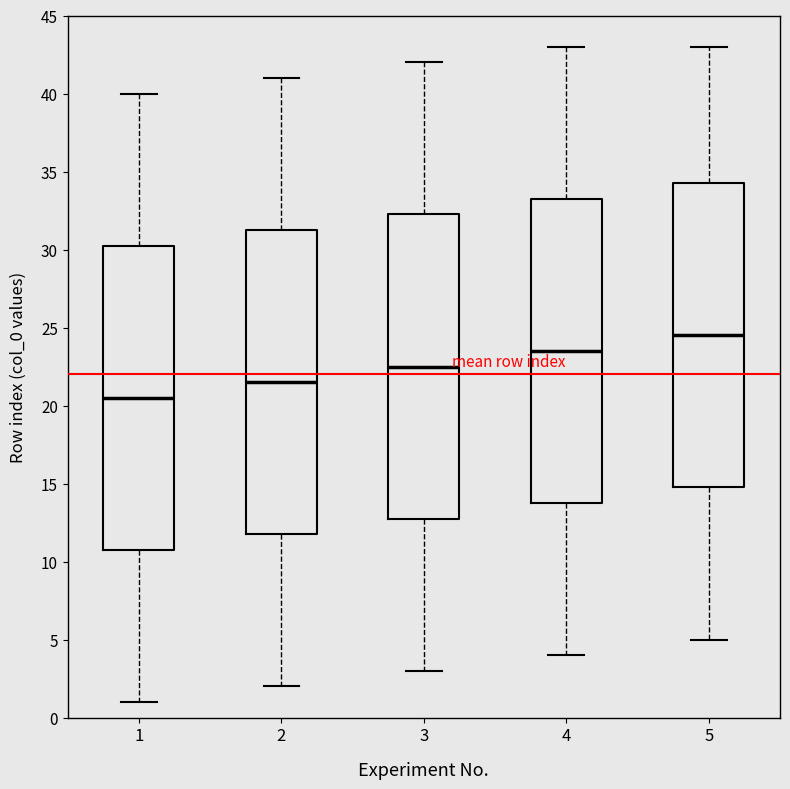

Reading left to right, read every box against the y-axis: the position of its median line, the range the box covers, and the ends of its whiskers. The values are not printed on the chart, so give them approximately, as read against the axis.

1: median 20.5, box 11.0 to 30.5, whiskers 1.0 to 40.0
2: median 21.5, box 12.0 to 31.5, whiskers 2.0 to 41.0
3: median 22.5, box 13.0 to 32.5, whiskers 3.0 to 42.0
4: median 23.5, box 14.0 to 33.5, whiskers 4.0 to 43.0
5: median 24.5, box 15.0 to 34.5, whiskers 5.0 to 43.0